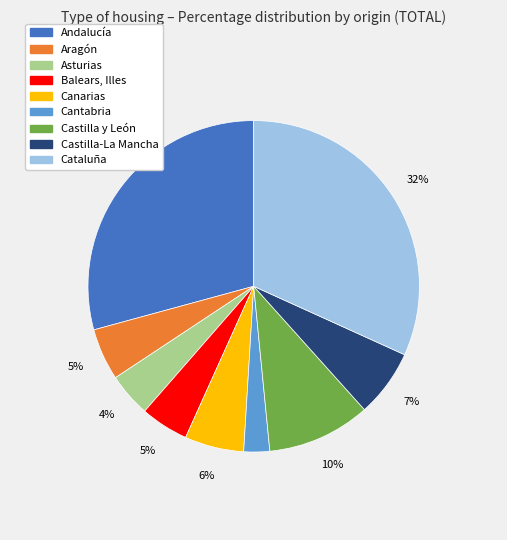

Count the number of slices in the pie.

9